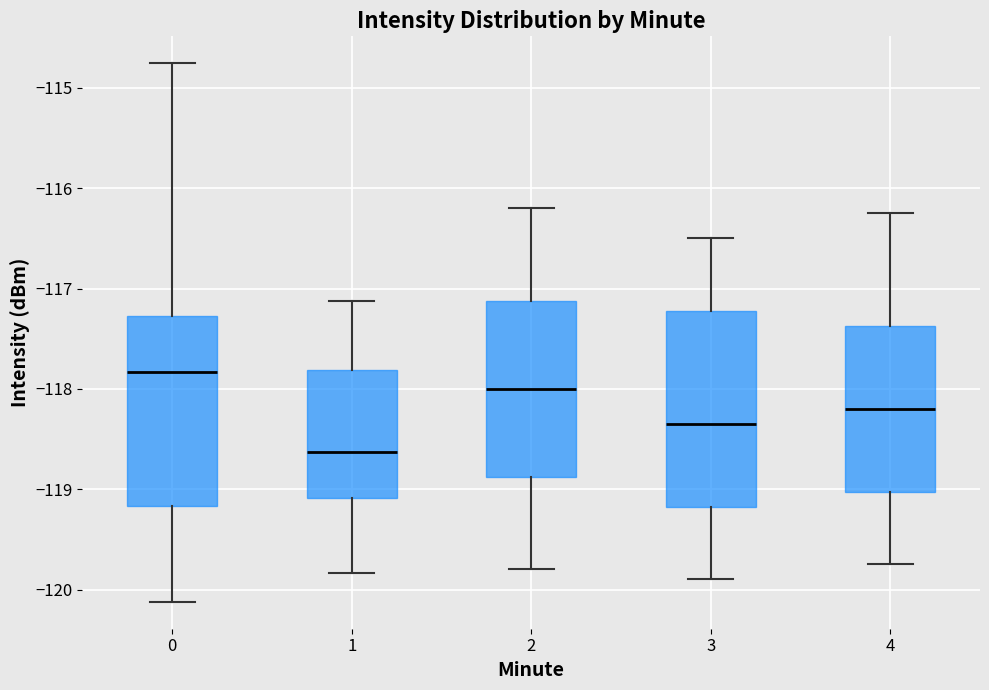

Reading left to right, read every box against the y-axis: the position of its median line, the range the box covers, and the ends of its whiskers. The values are not printed on the chart, so give them approximately, as read against the axis.

0: median -117.8, box -119.2 to -117.3, whiskers -120.1 to -114.8
1: median -118.6, box -119.1 to -117.8, whiskers -119.8 to -117.1
2: median -118.0, box -118.9 to -117.1, whiskers -119.8 to -116.2
3: median -118.3, box -119.2 to -117.2, whiskers -119.9 to -116.5
4: median -118.2, box -119.0 to -117.4, whiskers -119.7 to -116.2